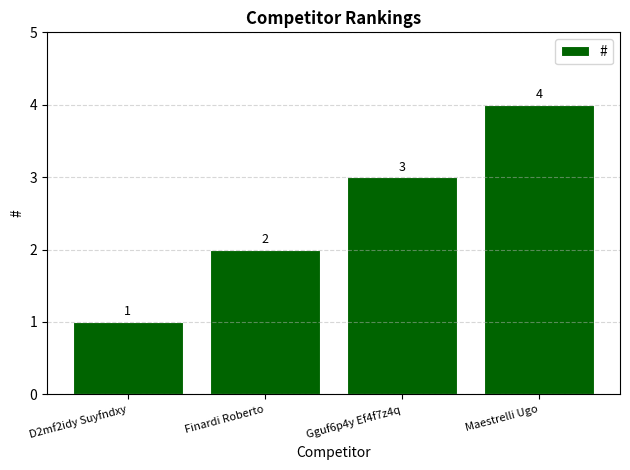

Reading left to right, list all the values displayed in this chart.

D2mf2idy Suyfndxy=1	Finardi Roberto=2	Gguf6p4y Ef4f7z4q=3	Maestrelli Ugo=4